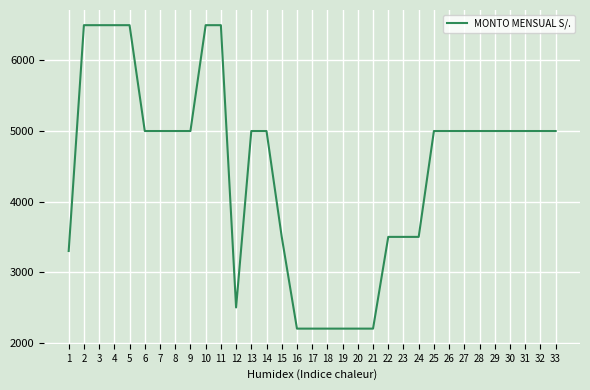

The chart shows a value of 6995 at 6. True or false?

False